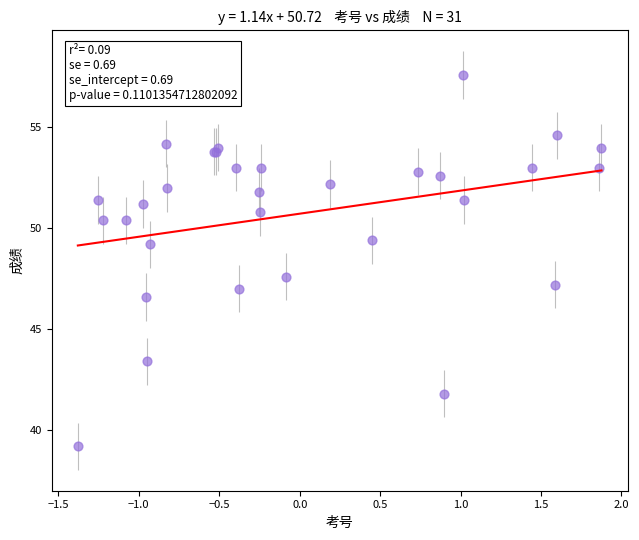

What Y value in the scatter plot is closest to 48?

47.6